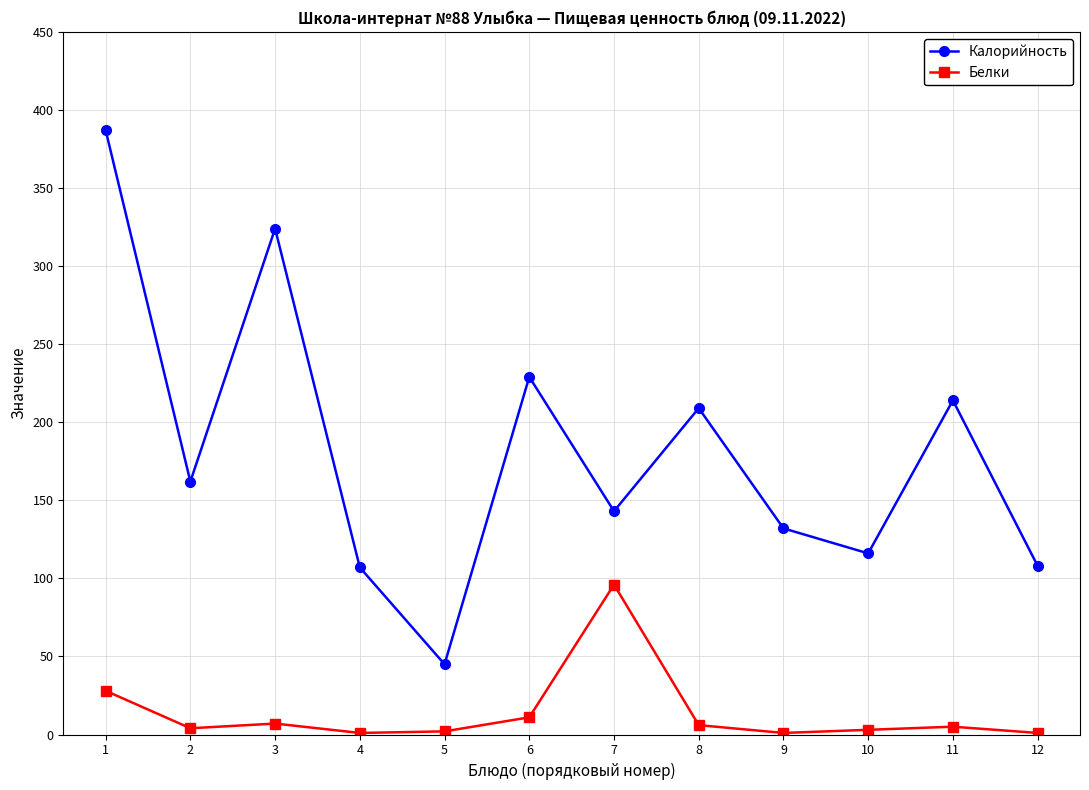

Rank the series by their average value, from highest to lowest.

Калорийность, Белки